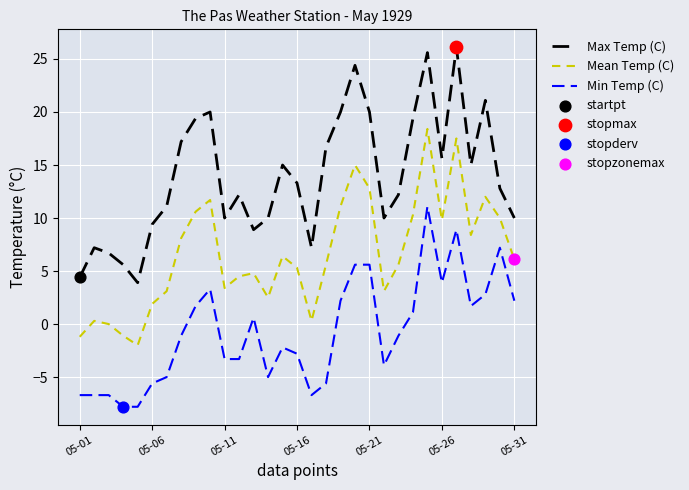

Which series has the largest range (max minus min)?

Max Temp (C)